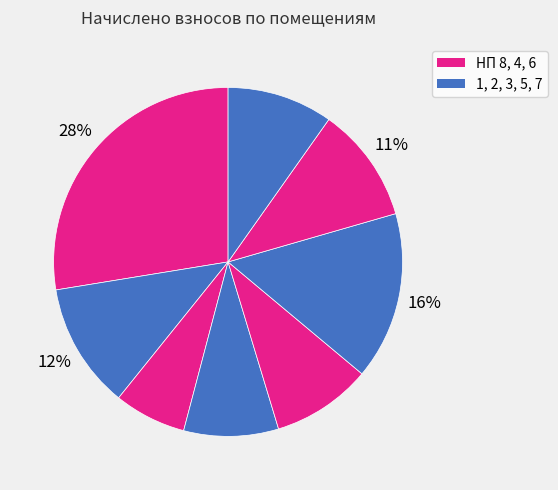

Which slice is the smallest?

2